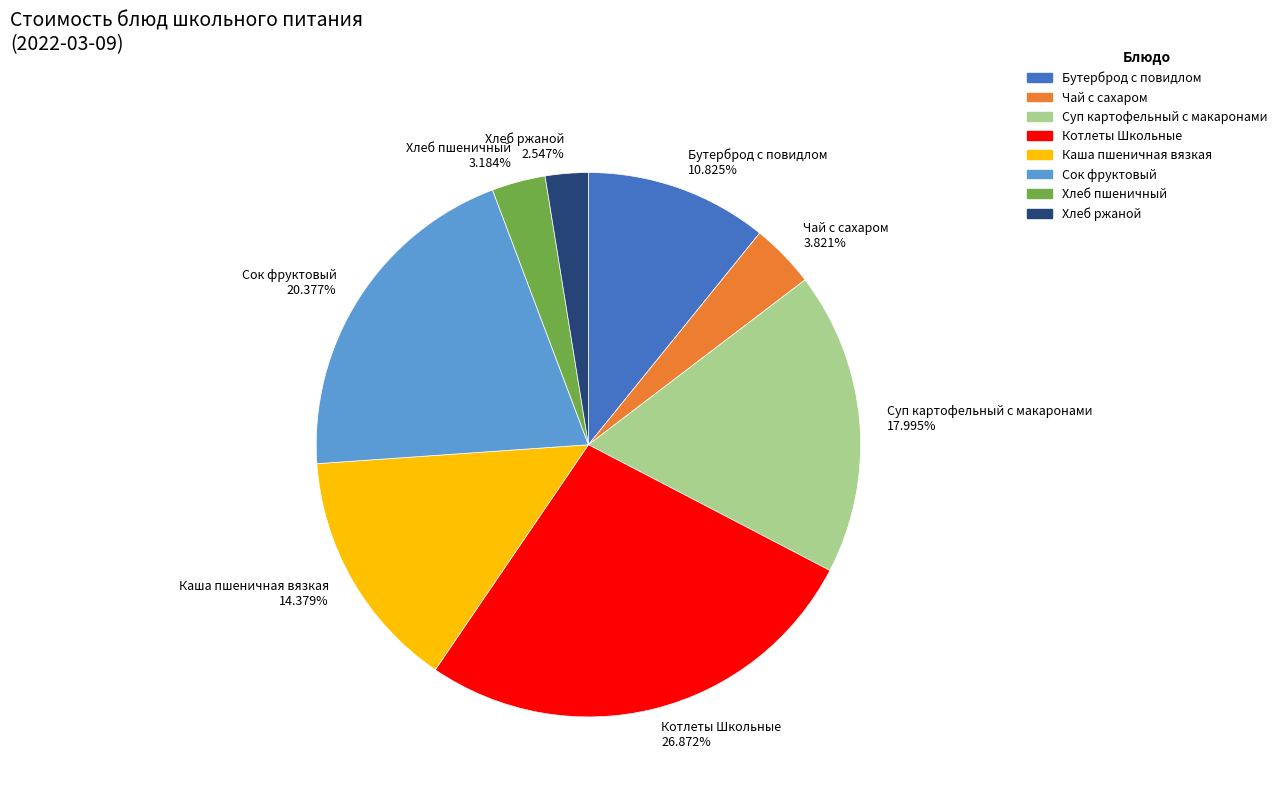

The Котлеты Школьные slice represents 27% of the pie. True or false?

True